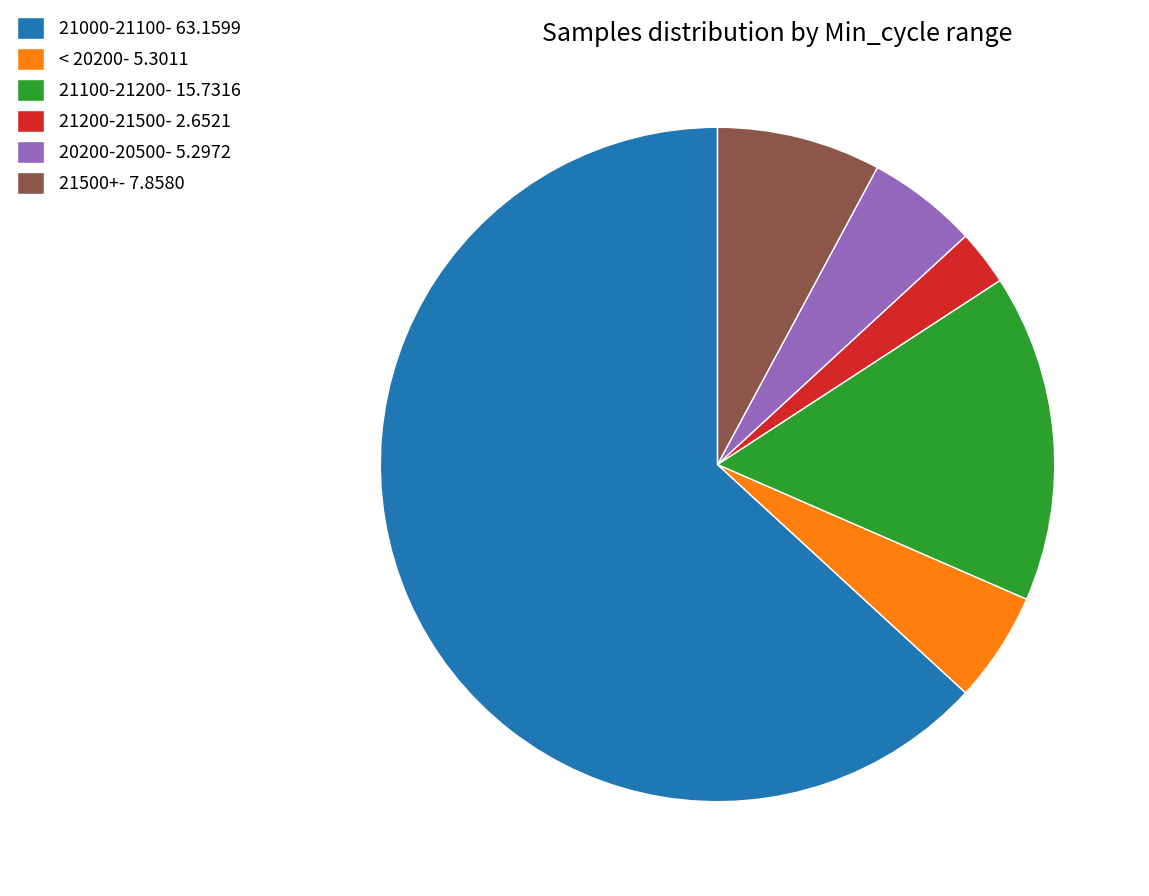

The 20200-20500- 5.2972 slice represents 5% of the pie. True or false?

True